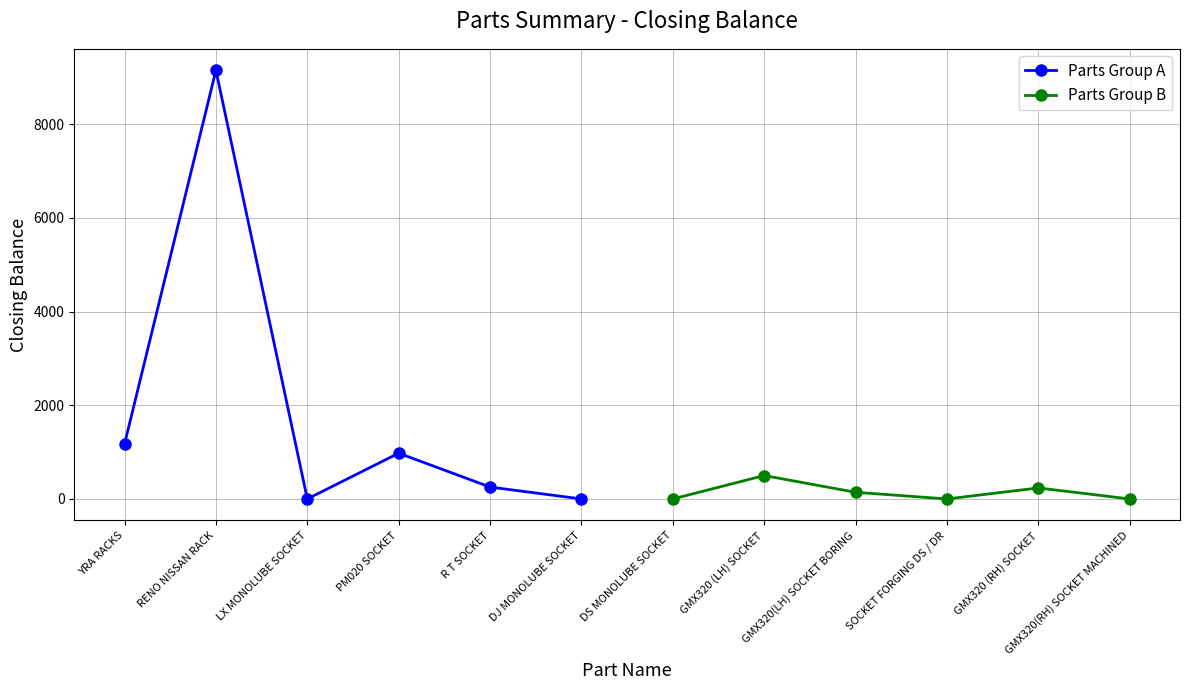

The value of Parts Group A at PM020 SOCKET is 323. True or false?

False